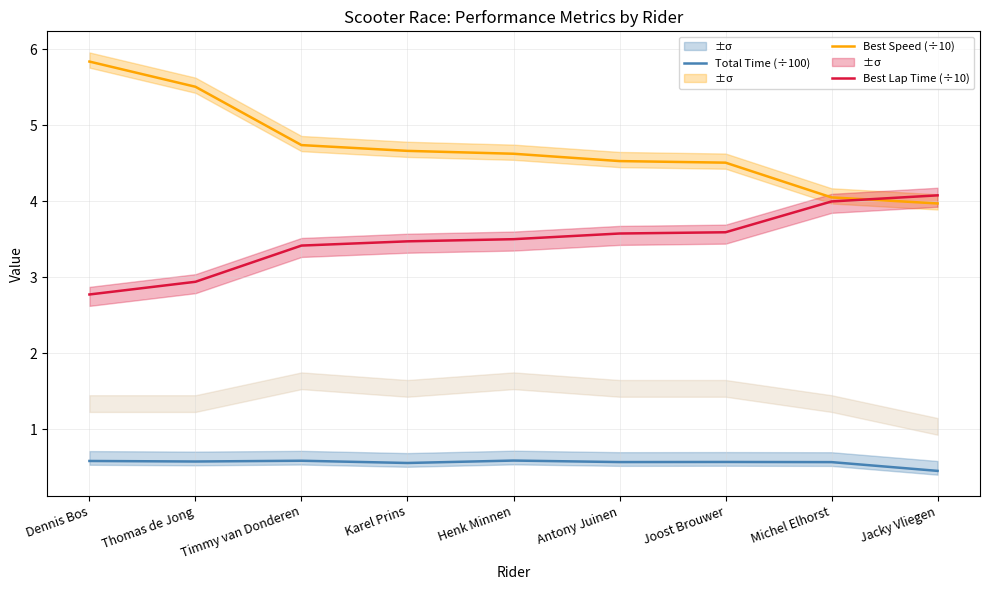

At how many categories does at least one series exceed 1?

9